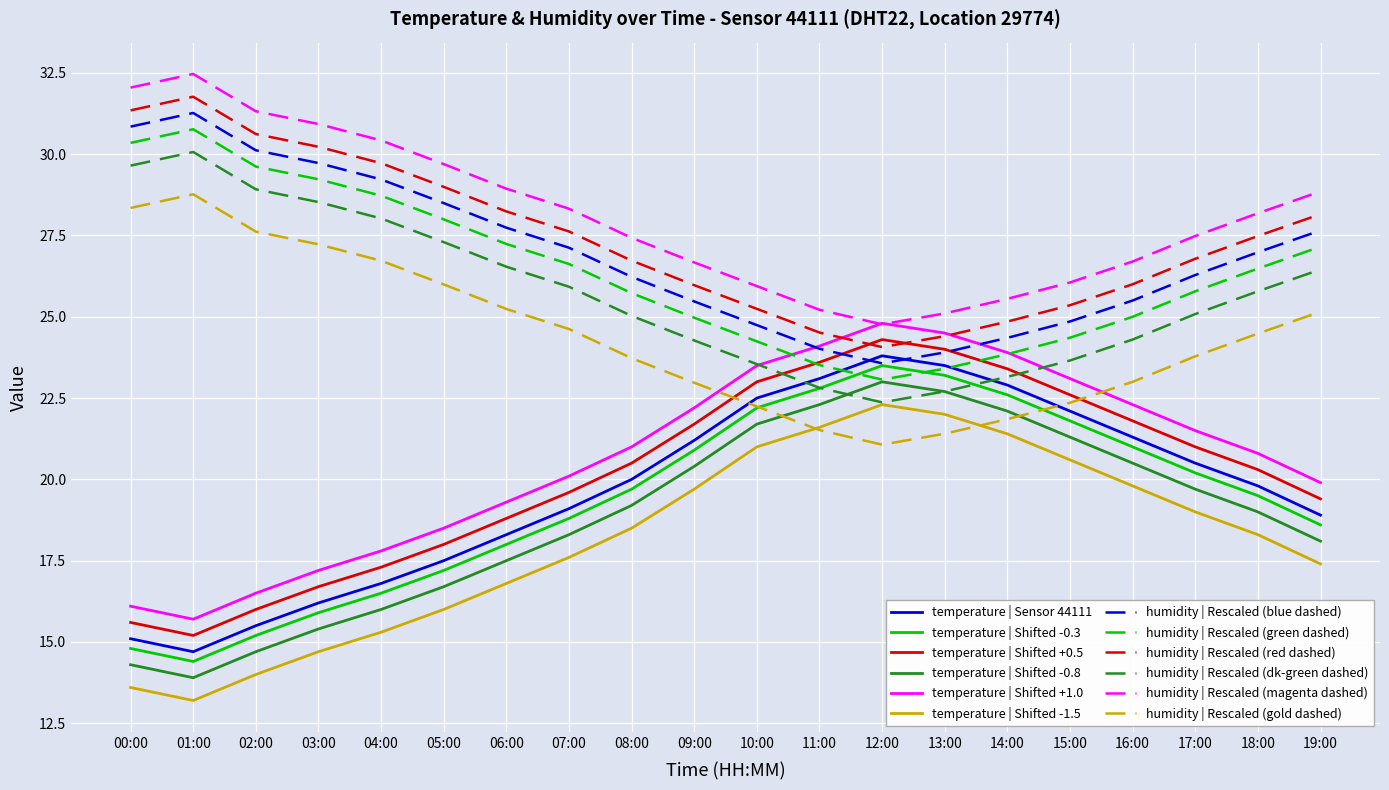

Is the value of temperature | Shifted -0.3 at 01:00 greater than the value of temperature | Sensor 44111 at 02:00?

No